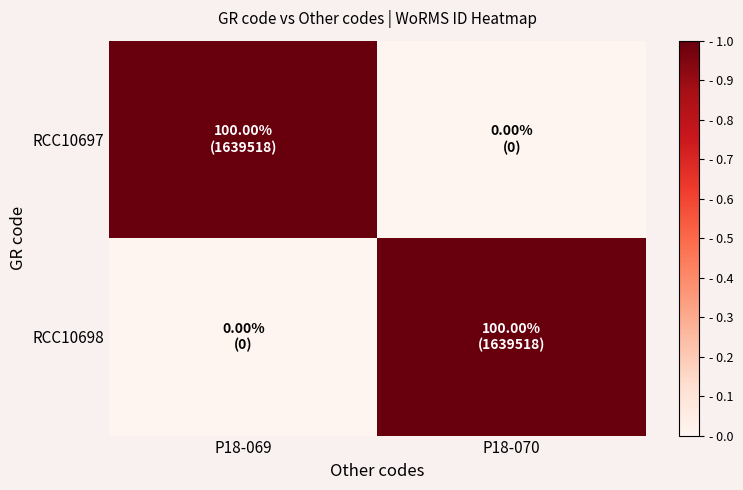

At which category is the sum across all series the highest?

P18-069